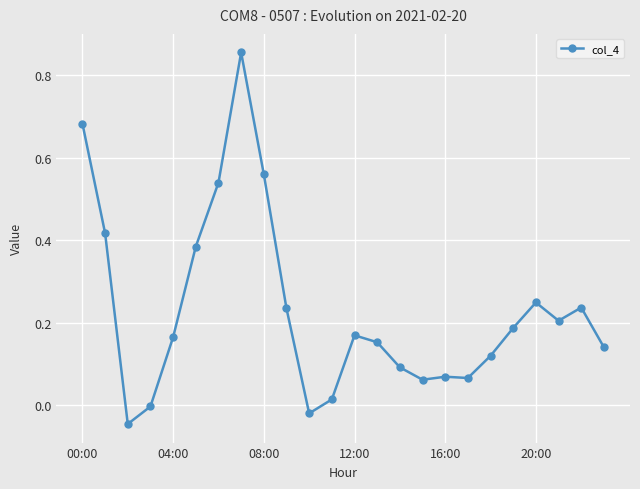

What is the sum of all values?

5.5